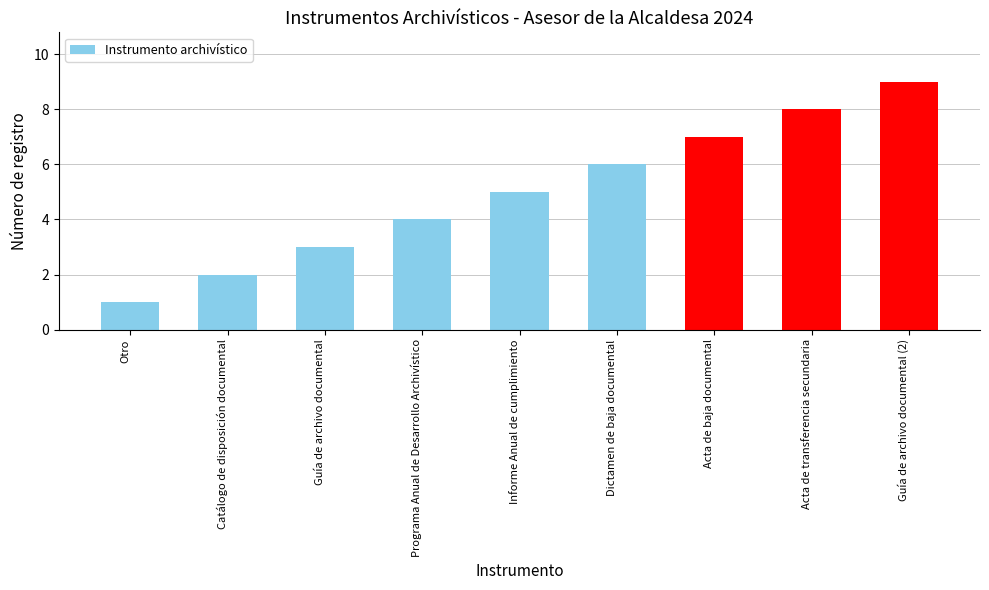

Rank the categories by value from highest to lowest.

Guía de archivo documental (2), Acta de transferencia secundaria, Acta de baja documental, Dictamen de baja documental, Informe Anual de cumplimiento, Programa Anual de Desarrollo Archivístico, Guía de archivo documental, Catálogo de disposición documental, Otro